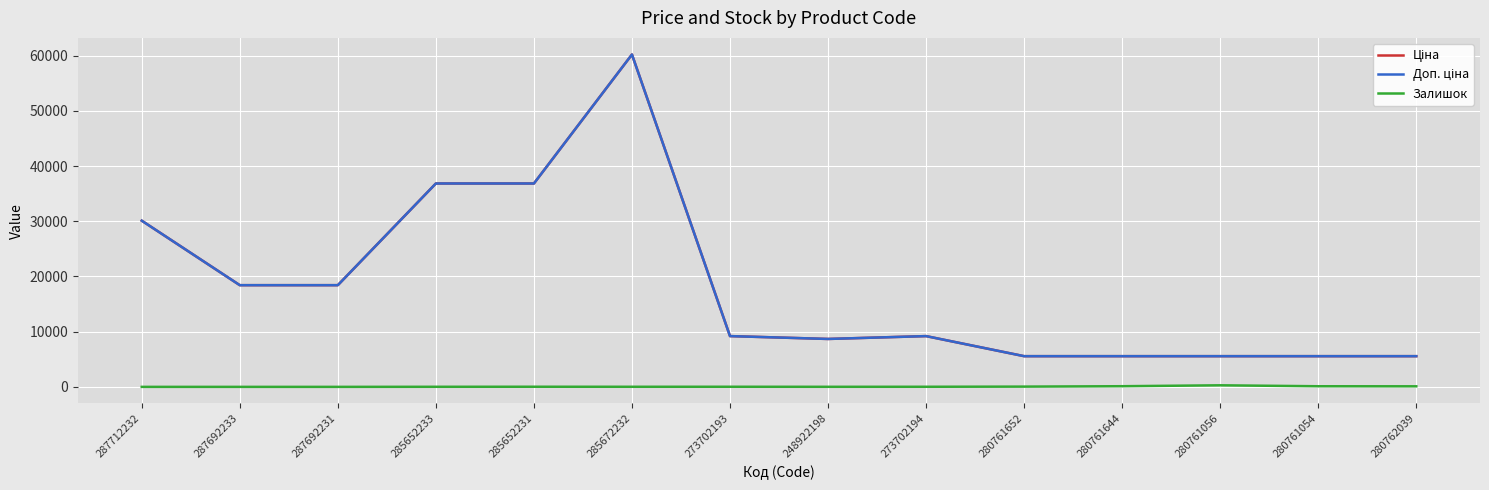

Reading left to right, list all the values displayed in this chart.

Ціна: 30102.8	18420.9	18420.9	36841.8	36841.8	60205.6	9196.3	8679.5	9196.3	5560.3	5560.3	5560.3	5560.3	5560.3
Доп. ціна: 30102.8	18420.9	18420.9	36841.8	36841.8	60205.6	9196.3	8679.5	9196.3	5560.3	5560.3	5560.3	5560.3	5560.3
Залишок: 0.0	0.0	0.0	14.0	23.0	16.0	20.0	11.0	18.0	45.0	118.0	283.0	111.0	100.0